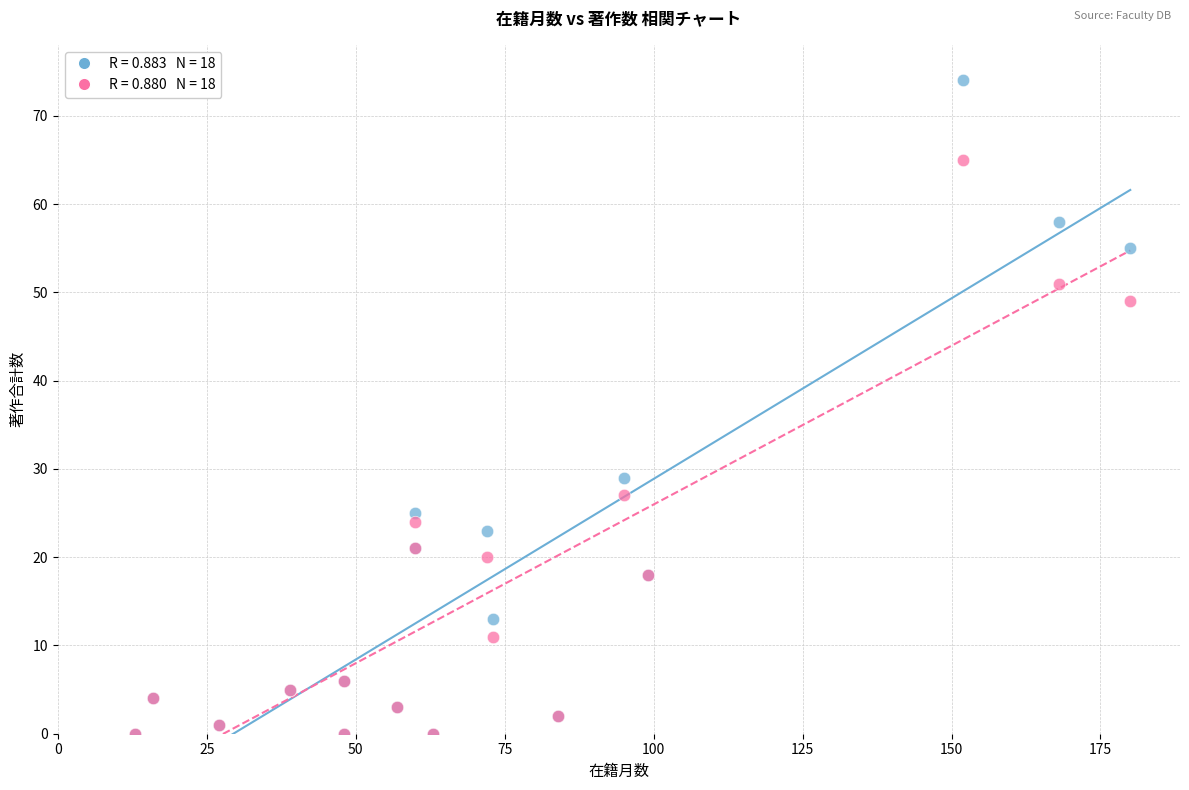

Across all series, what Y value is closest to 37?

29